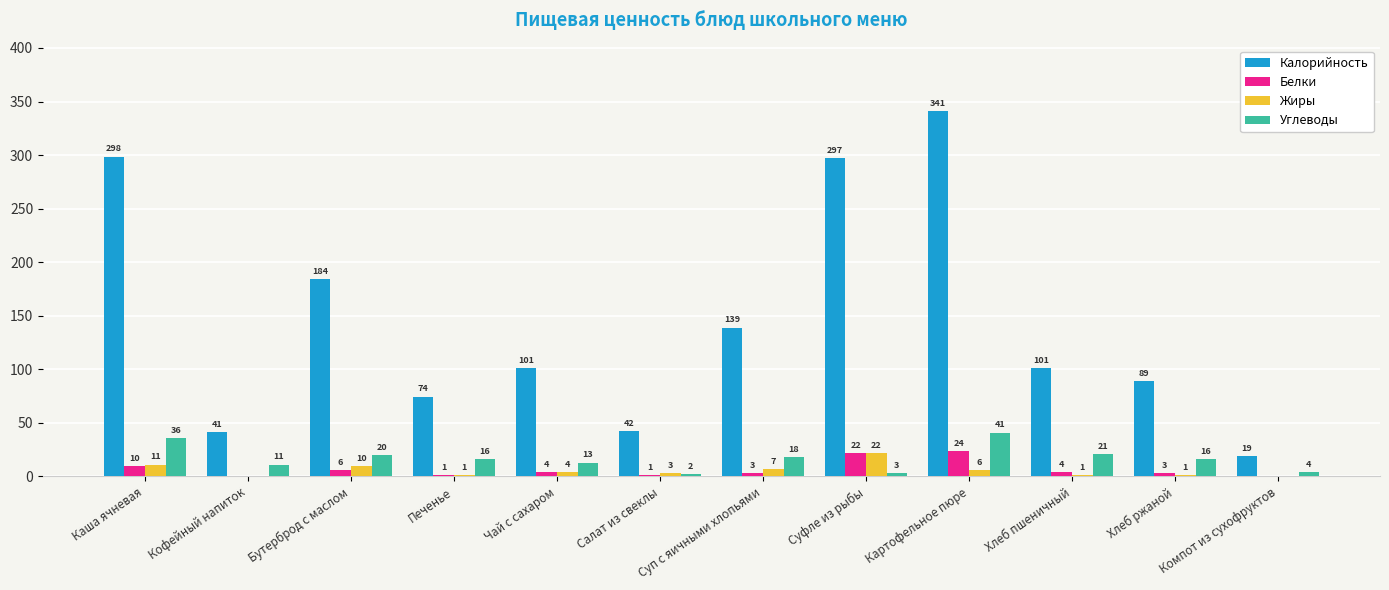

What is the sum of all Углеводы values?

201.0